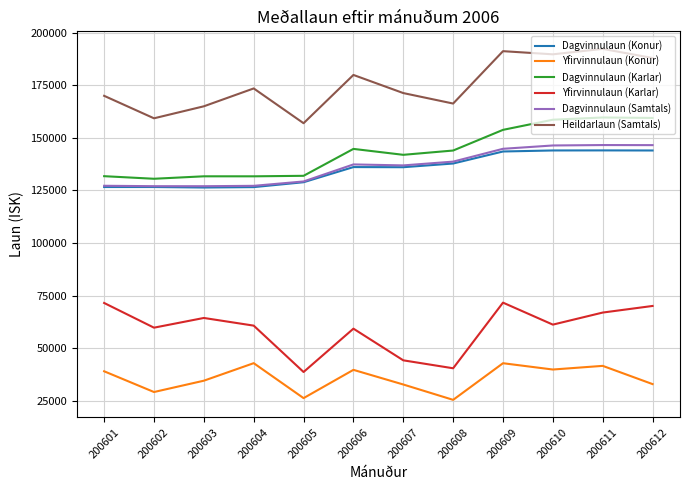

Which series has the largest total across all categories?

Heildarlaun (Samtals)